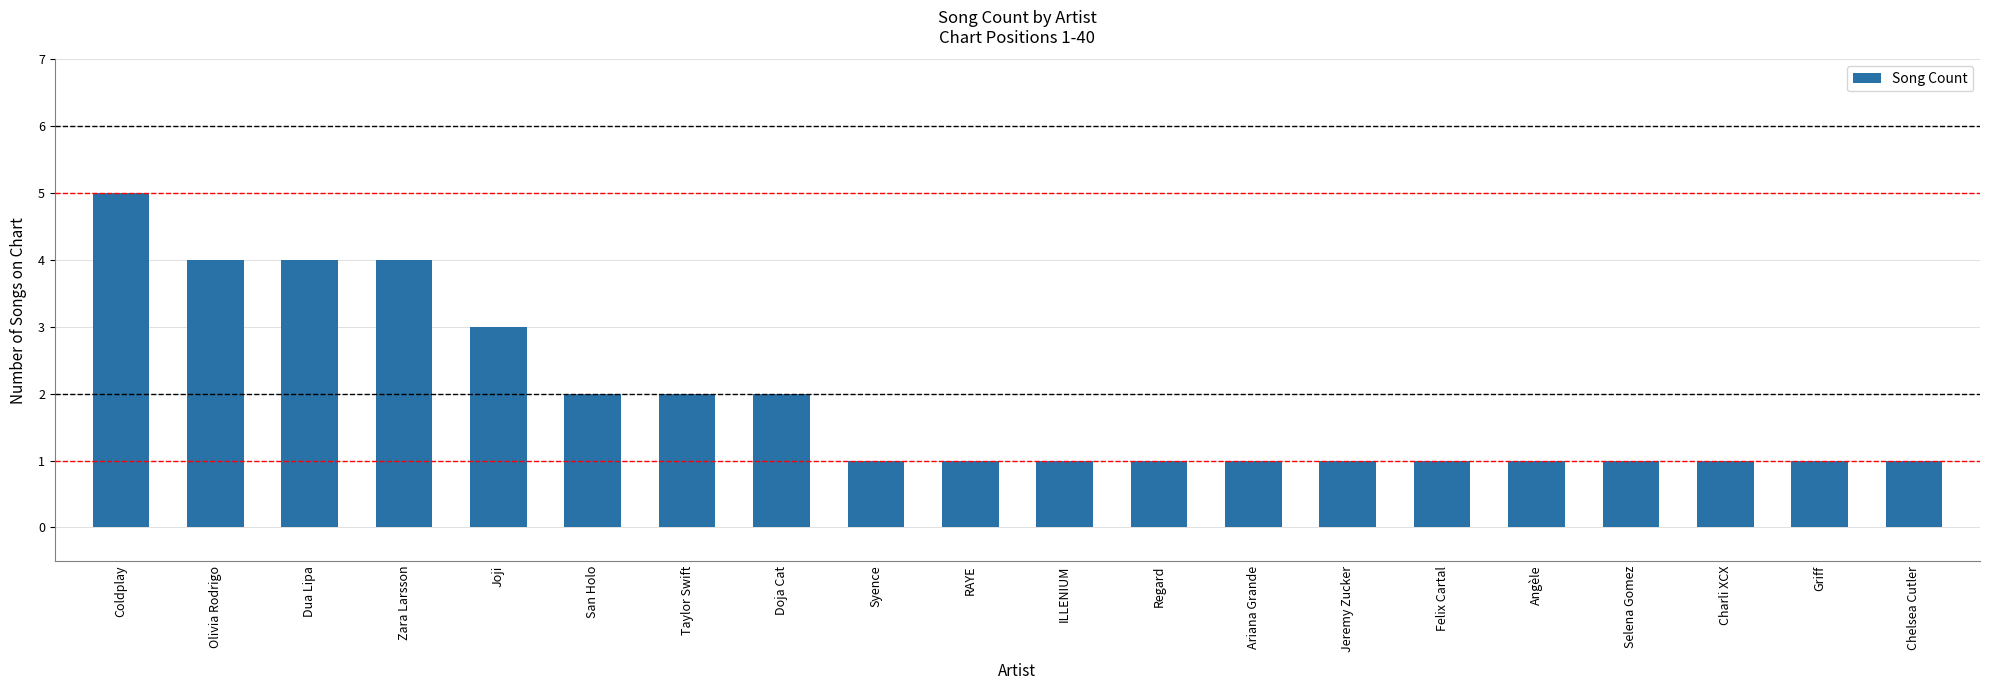

What is the minimum value shown in the chart?

1